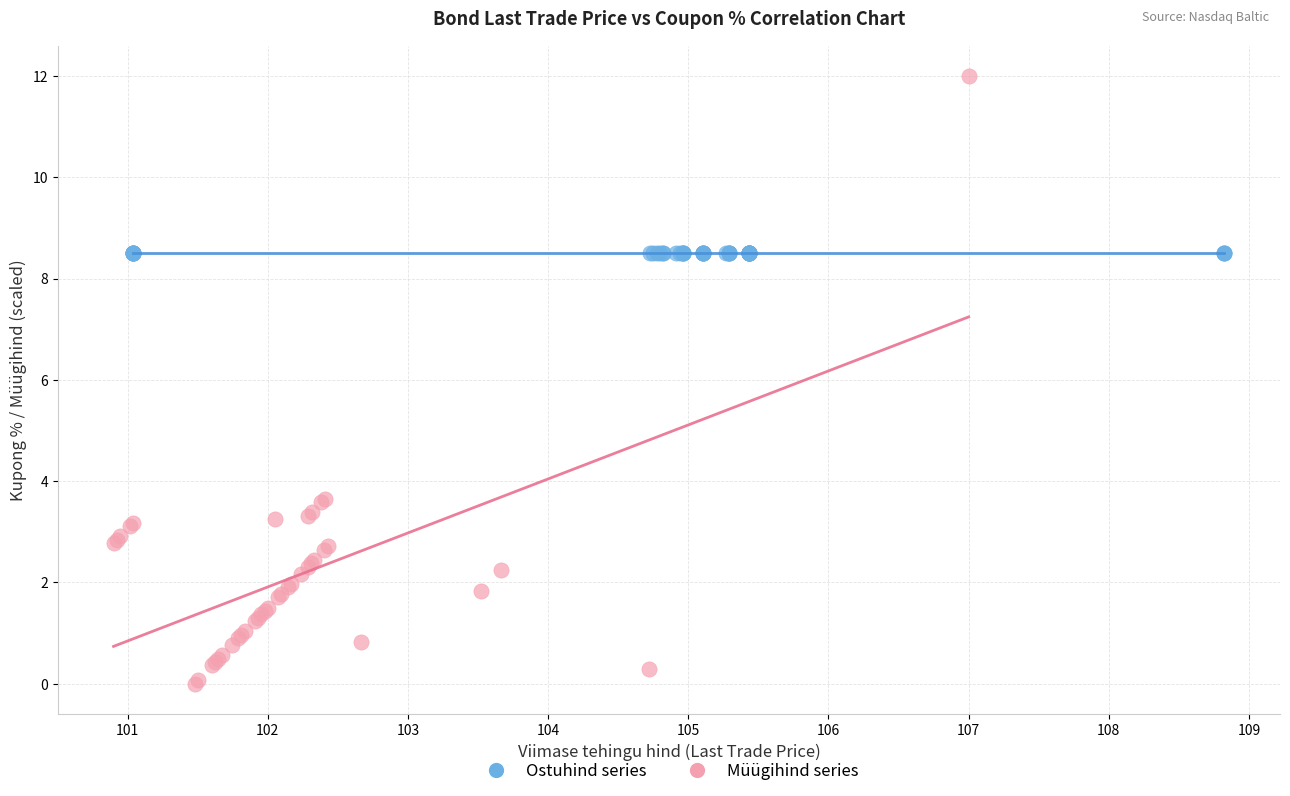

Which series contains the highest Y value?

Müügihind series